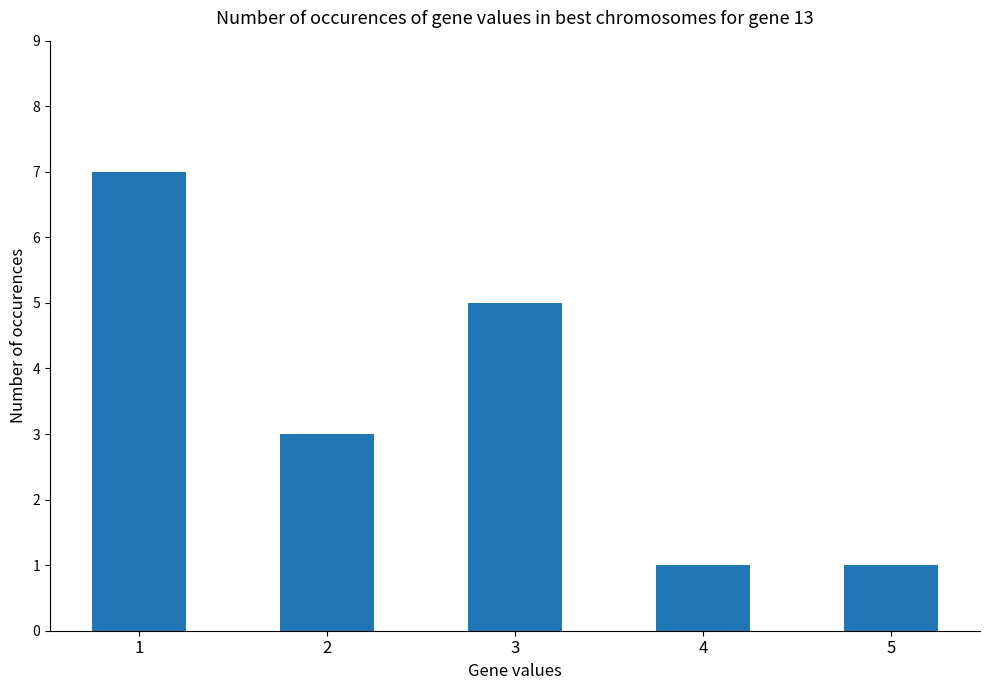

What is the greatest value displayed?

7